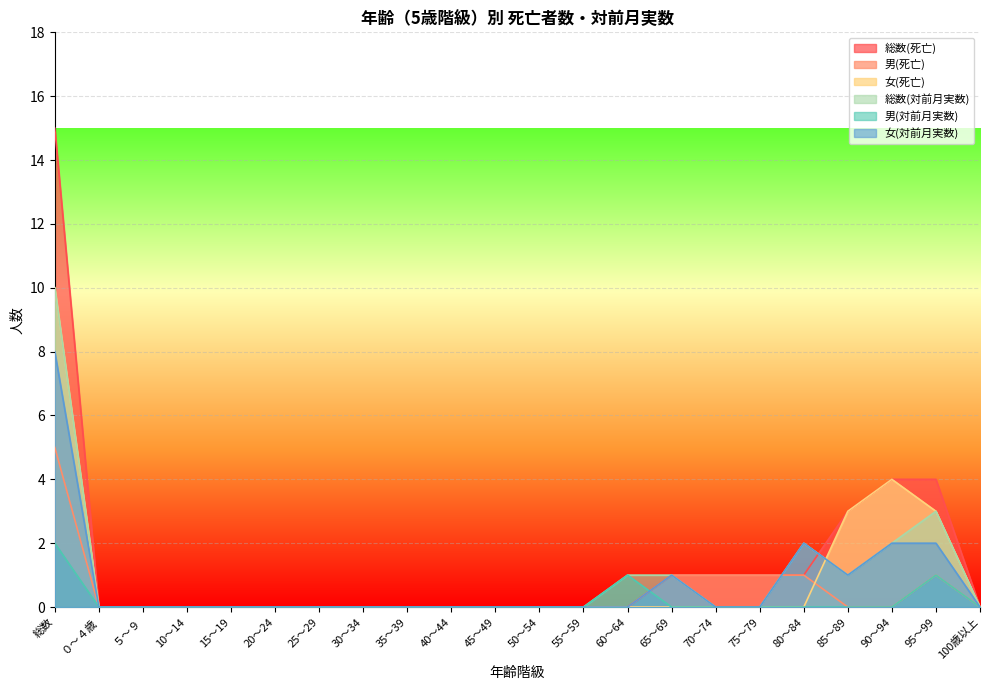

How many lines are shown in the chart?

6